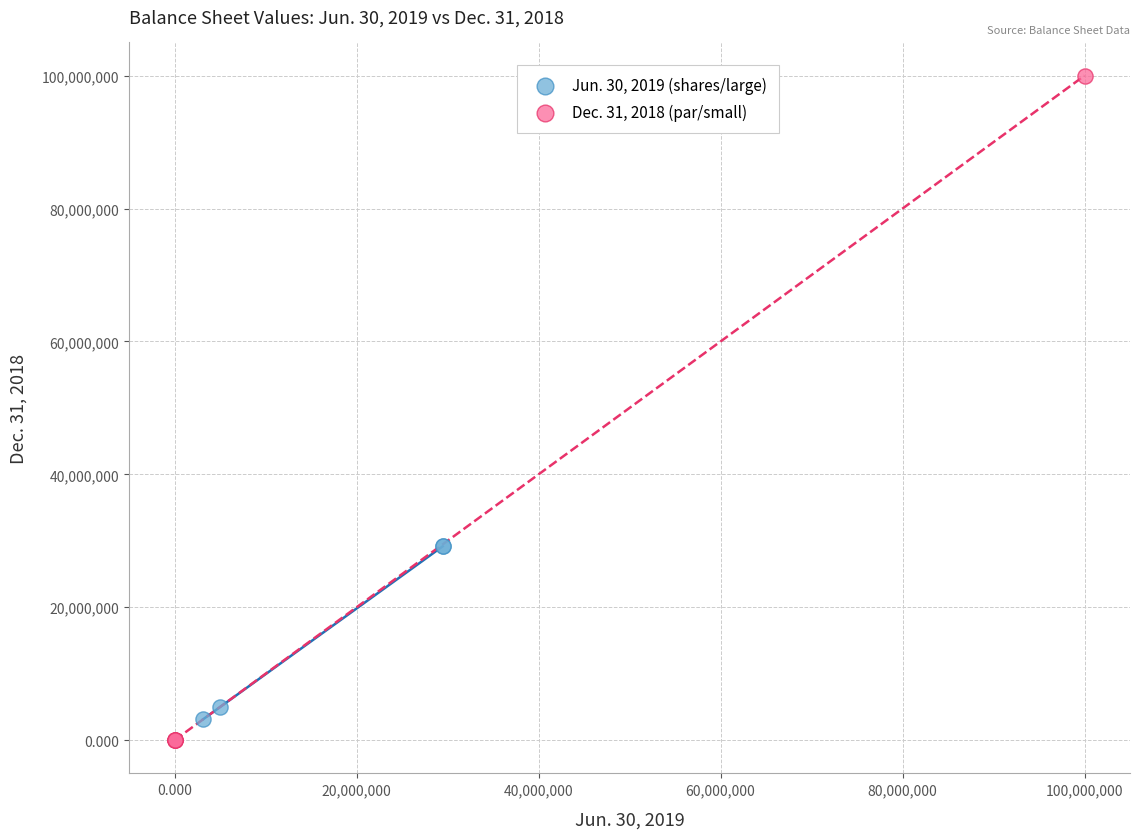

Which series contains the highest Y value?

Dec. 31, 2018 (par/small)